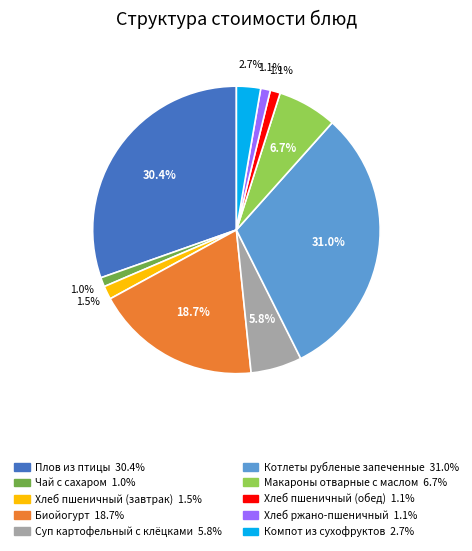

What is the total percentage of Котлеты рубленые запеченные and Биойогурт?

49.7%